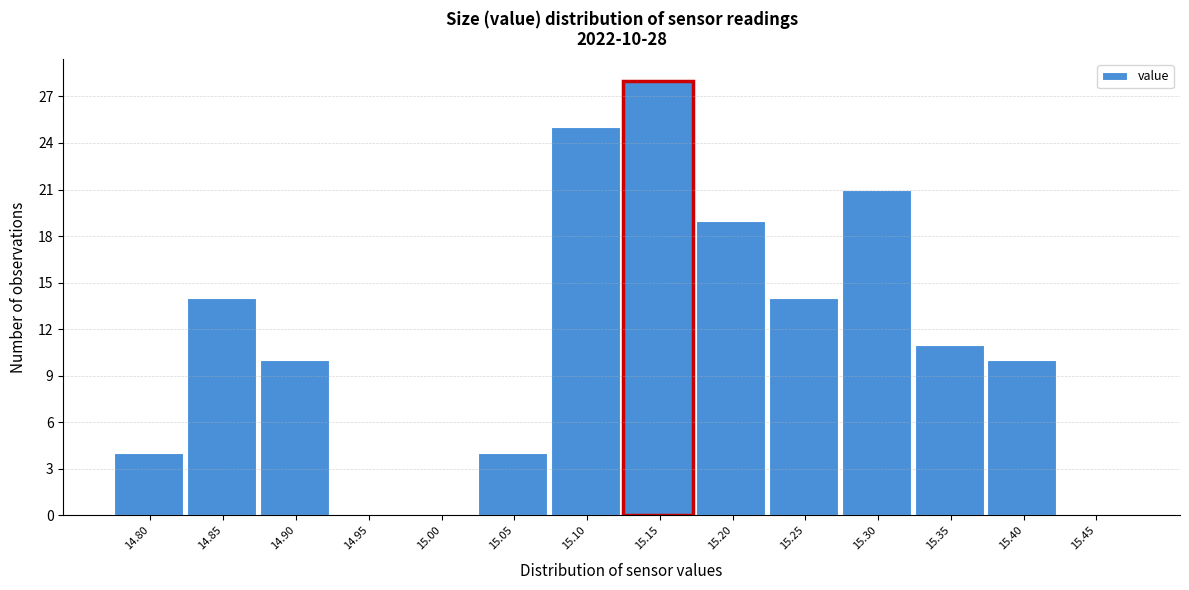

Reading right to left, list all the values displayed in this chart.

15.45=0	15.40=10	15.35=11	15.30=21	15.25=14	15.20=19	15.15=28	15.10=25	15.05=4	15.00=0	14.95=0	14.90=10	14.85=14	14.80=4